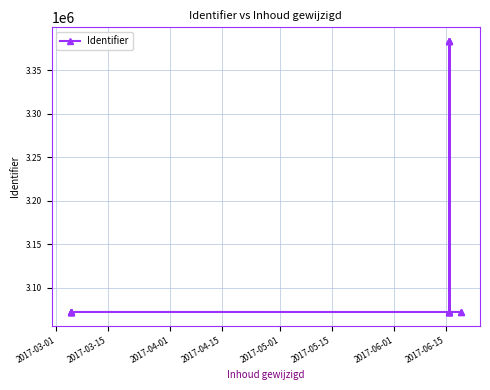

How many lines are shown in the chart?

1